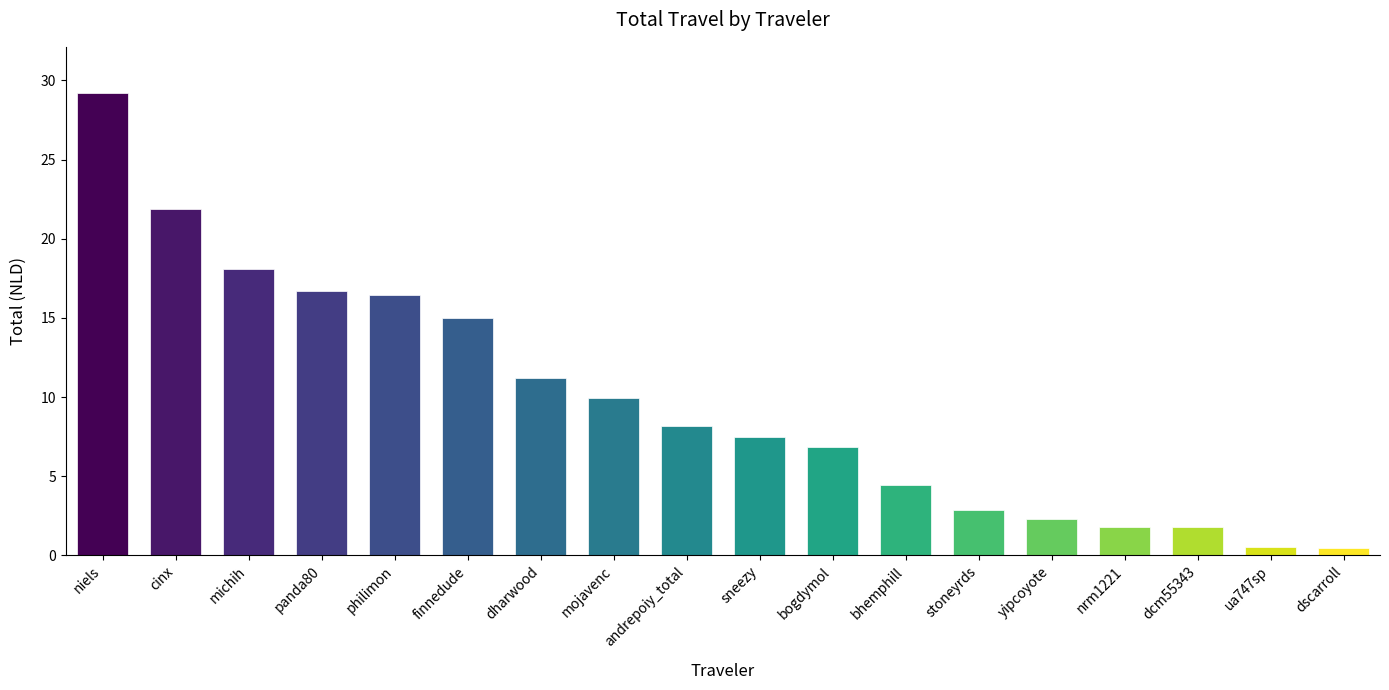

What is the label of the 6th bar from the left?

finnedude